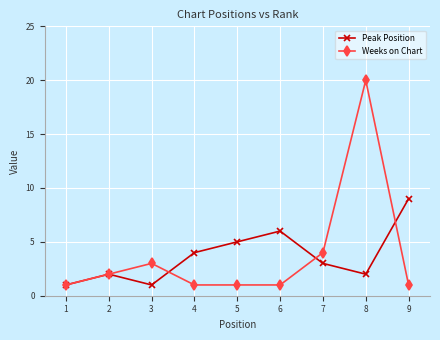

Is this an area chart (filled region under the line)?

No